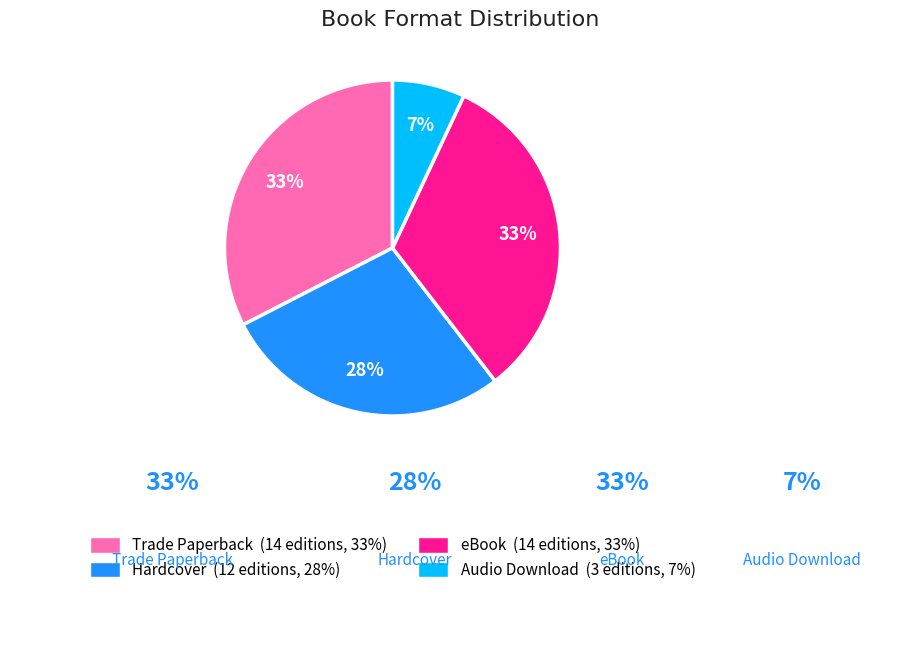

To the nearest percent, what percentage of the pie is eBook?

33%